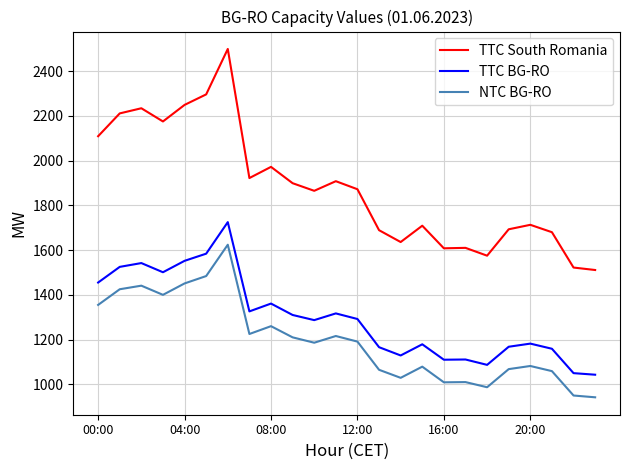

What is the smallest value displayed?

942